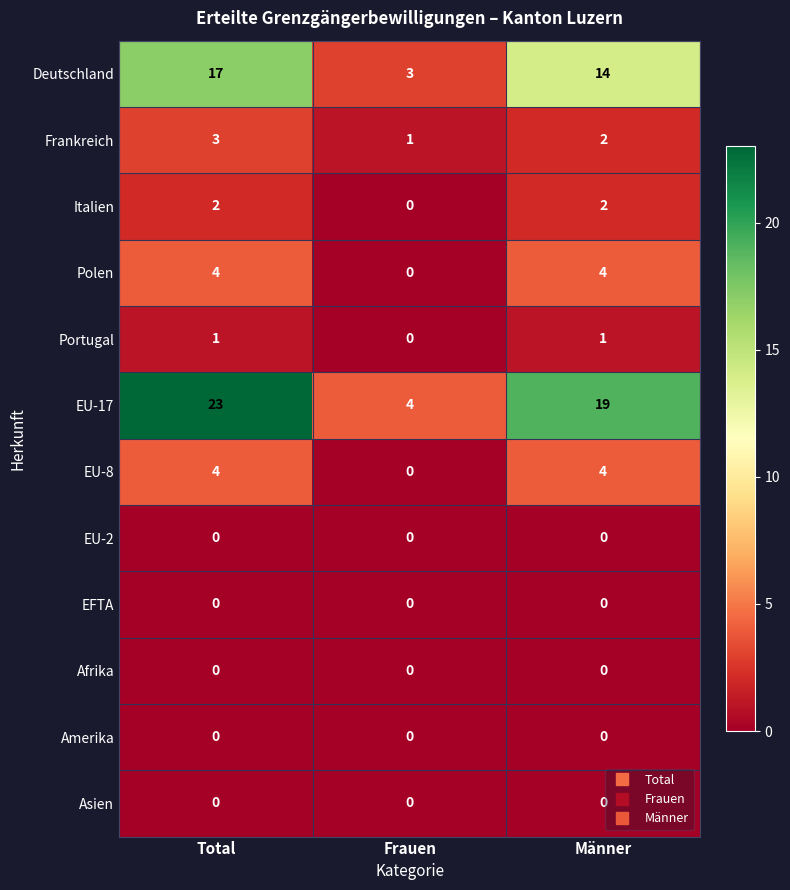

What is the maximum value for EU-17?

23